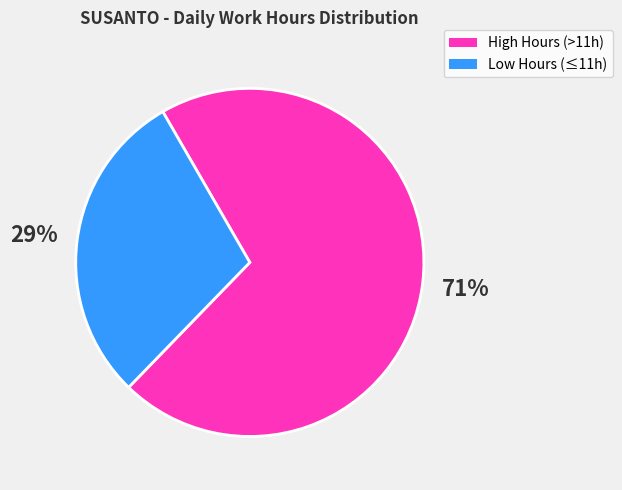

To the nearest percent, what is the average slice percentage?

50%